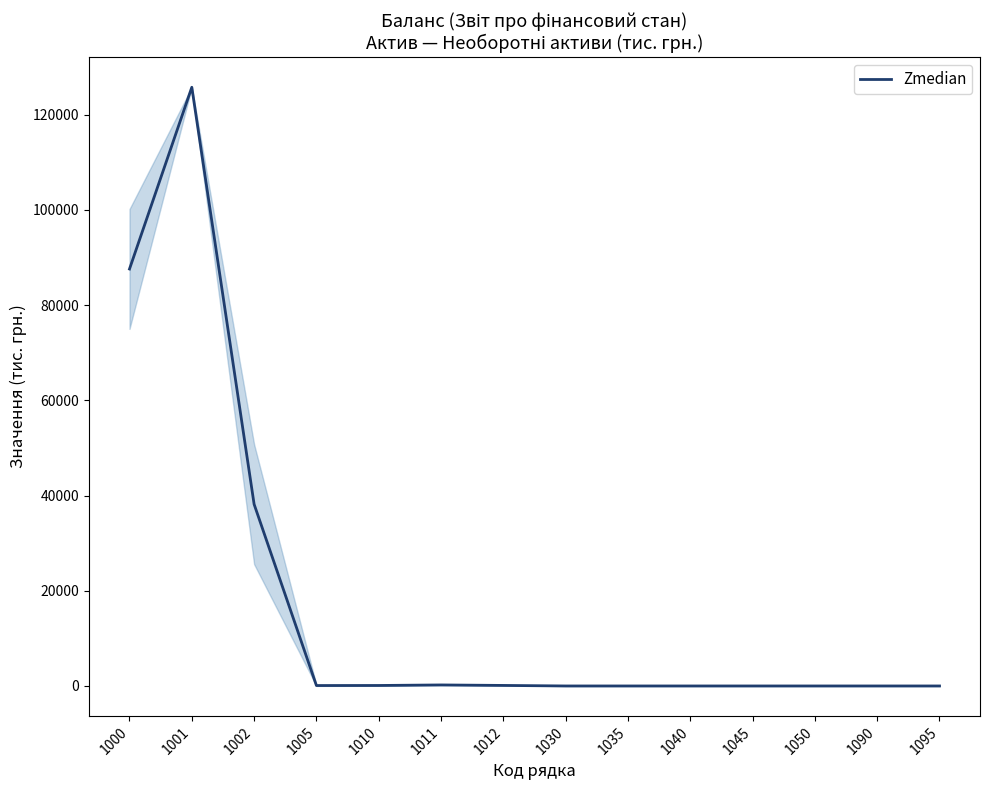

How many distinct data groups are displayed?

1